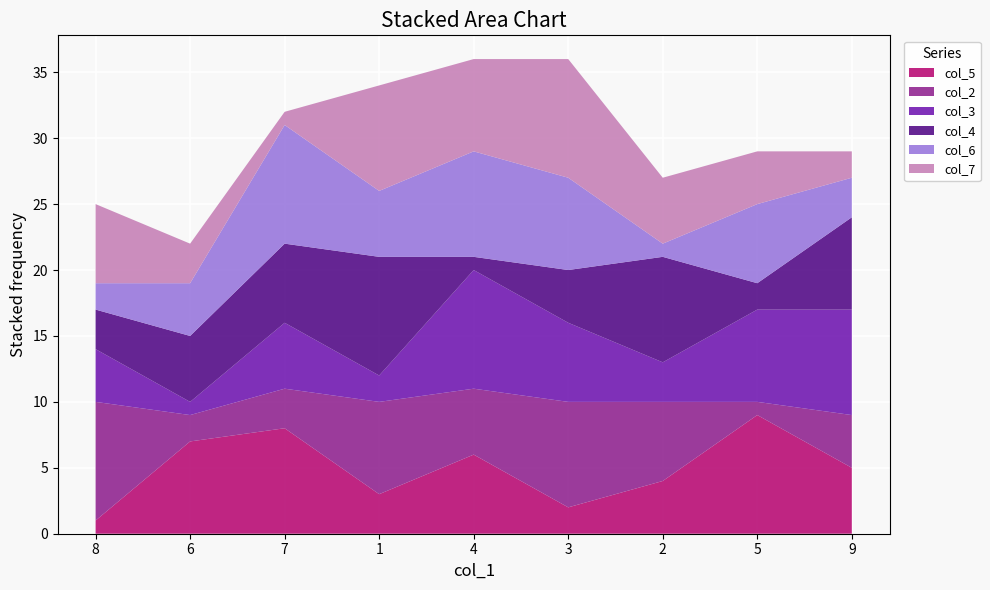

Reading left to right, list all the values displayed in this chart.

col_5: 1	7	8	3	6	2	4	9	5
col_2: 9	2	3	7	5	8	6	1	4
col_3: 4	1	5	2	9	6	3	7	8
col_4: 3	5	6	9	1	4	8	2	7
col_6: 2	4	9	5	8	7	1	6	3
col_7: 6	3	1	8	7	9	5	4	2